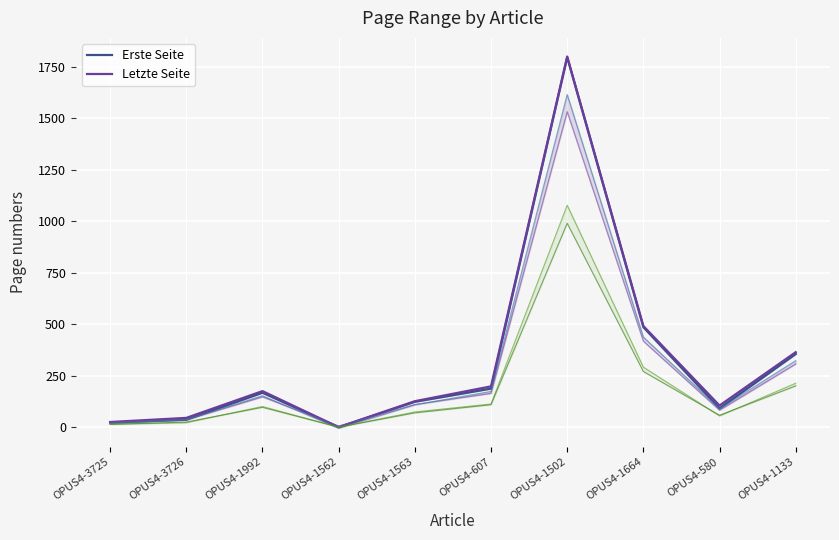

How many categories are shown in the chart?

10